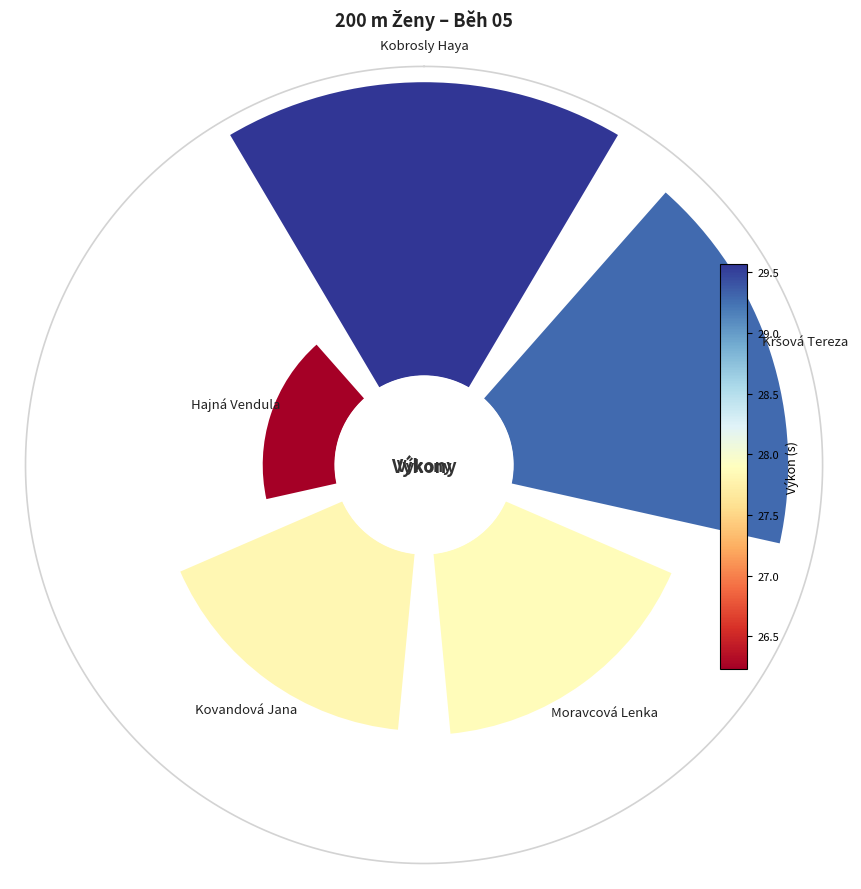

Which category has the smallest portion of the pie?

Hajná Vendula